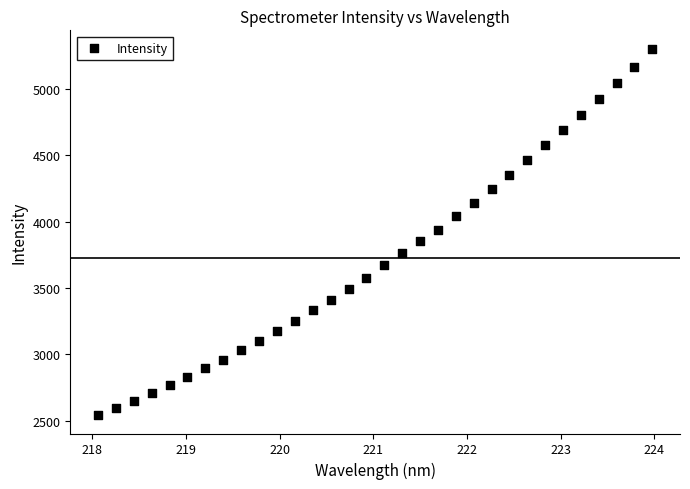

What is the range of X values (max minus min)?

5.9